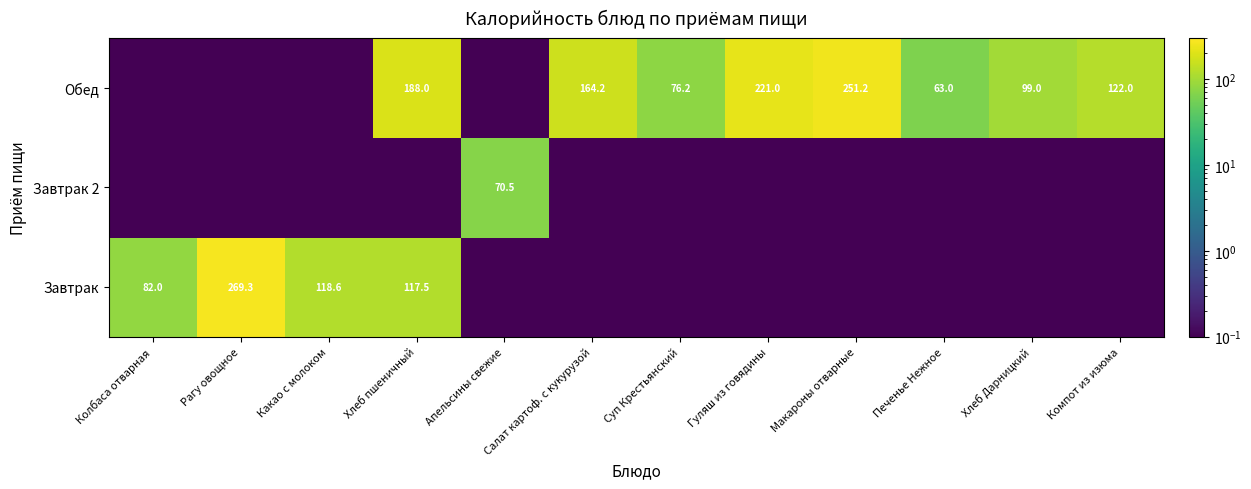

True or false: Завтрак has a value of 0.0 at Гуляш из говядины.

True